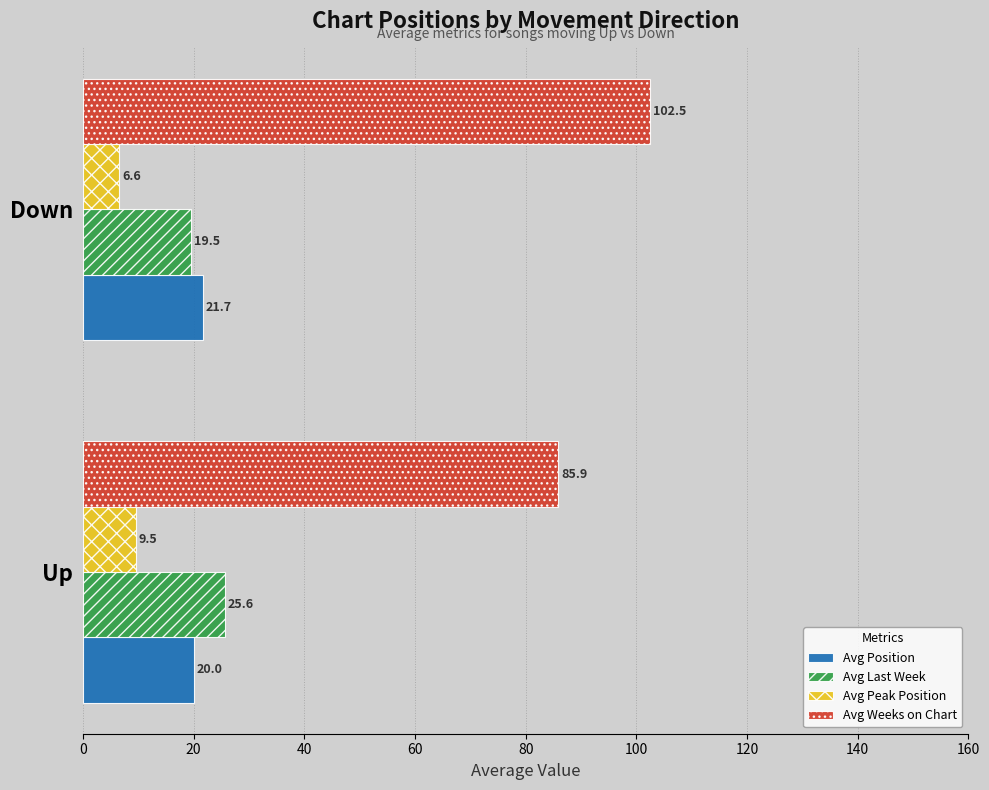

What is the sum of all Avg Position values?

41.7